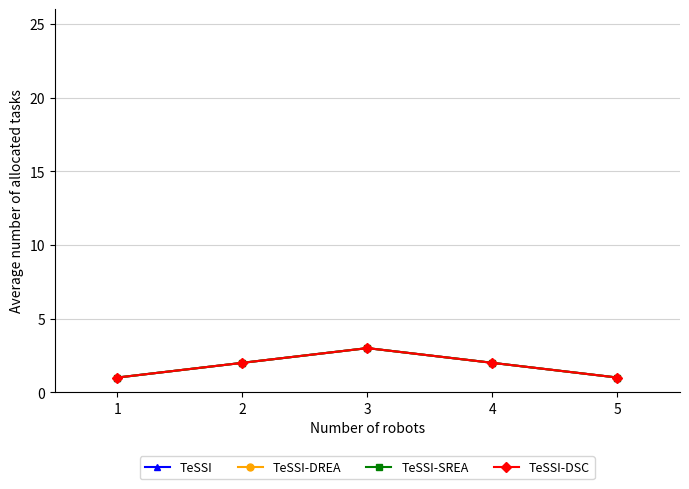

At which category is the sum across all series the highest?

3